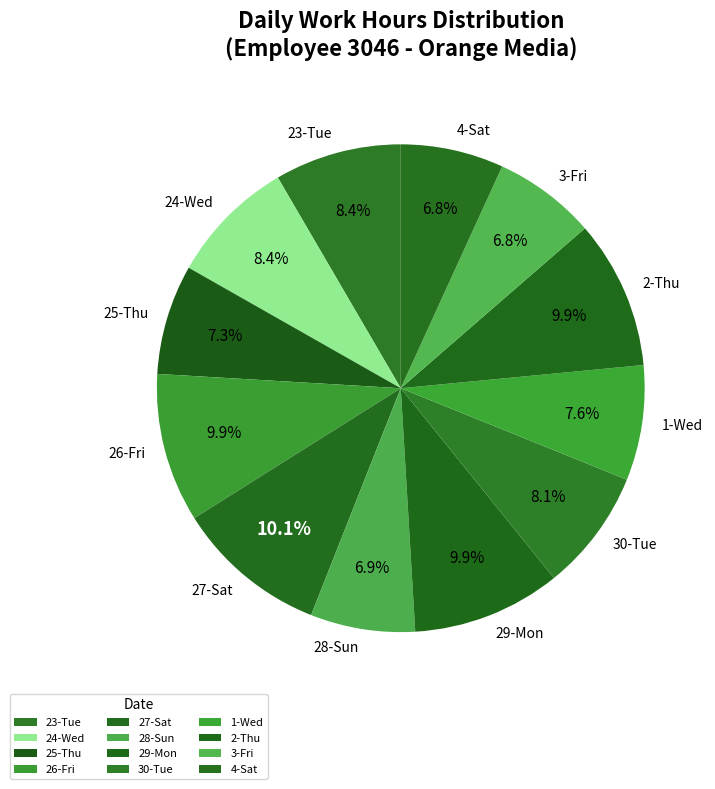

The 24-Wed slice represents 15% of the pie. True or false?

False